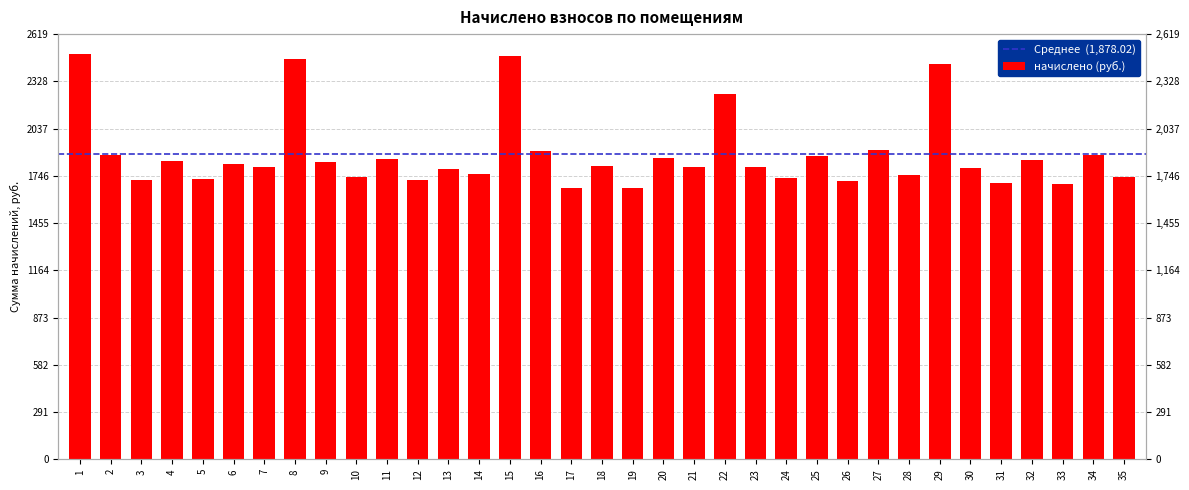

What is the greatest value displayed?

2494.7